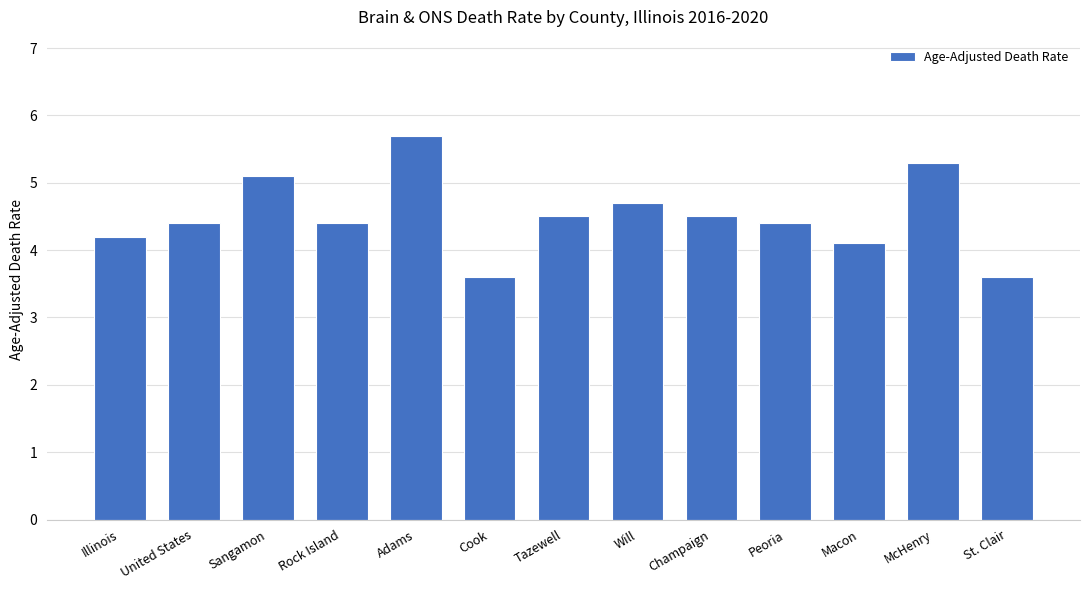

What is the sum of all values?

58.5